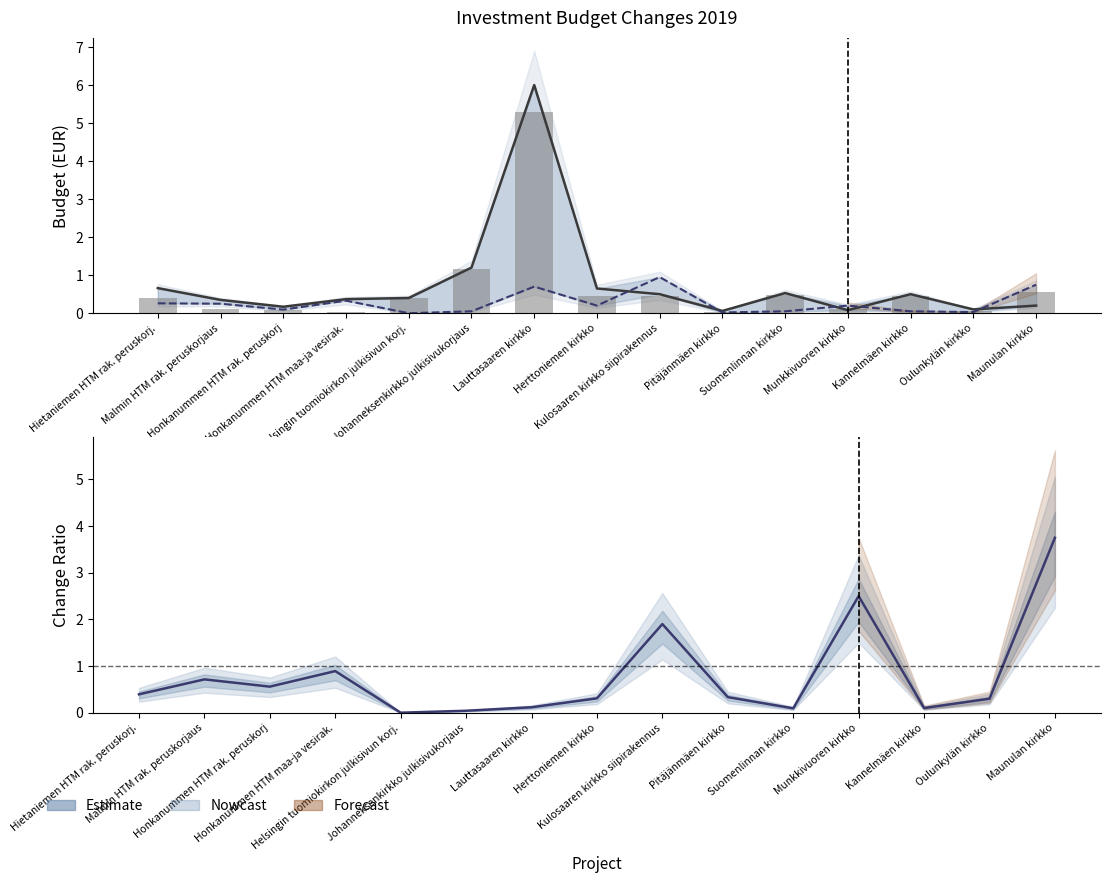

What is the sum of the Muutos (abs) values at Suomenlinnan kirkko and Lauttasaaren kirkko?

5.8